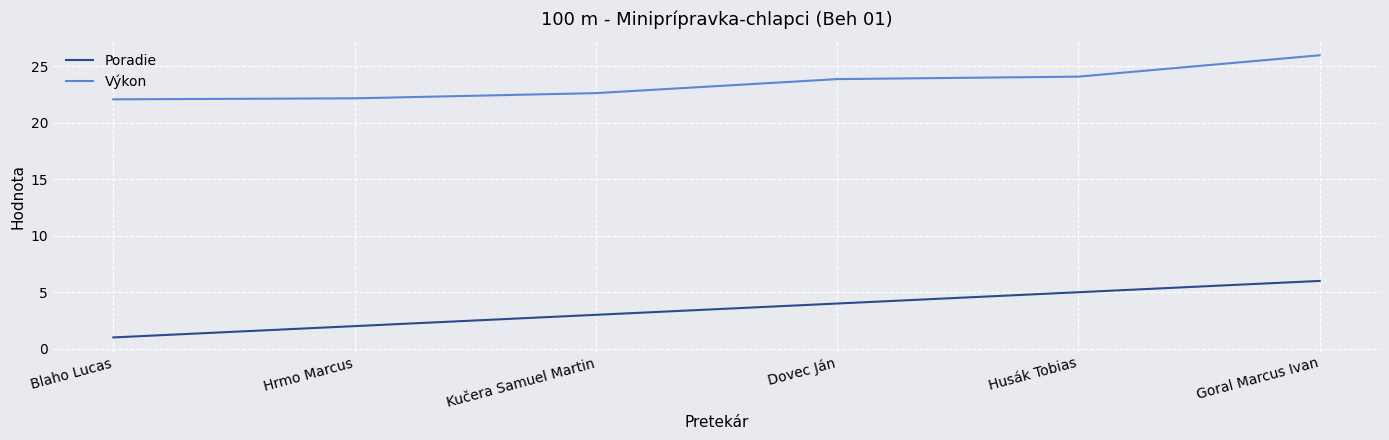

At which category is the sum across all series the highest?

Goral Marcus Ivan